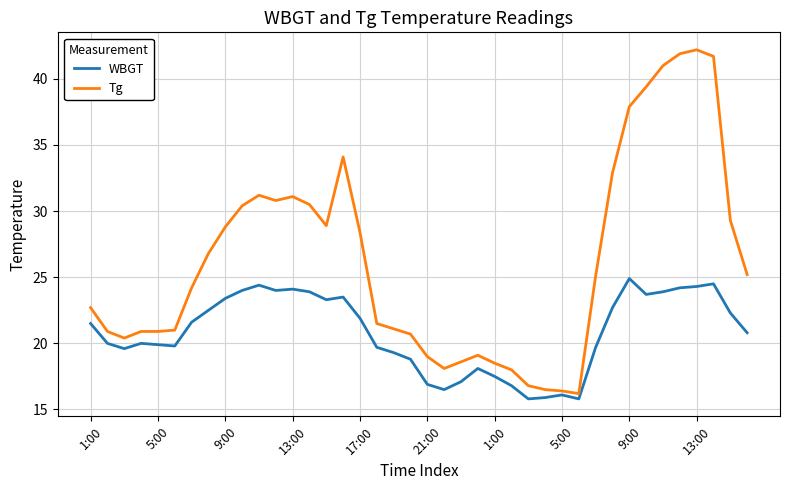

At how many categories does at least one series exceed 40?

4